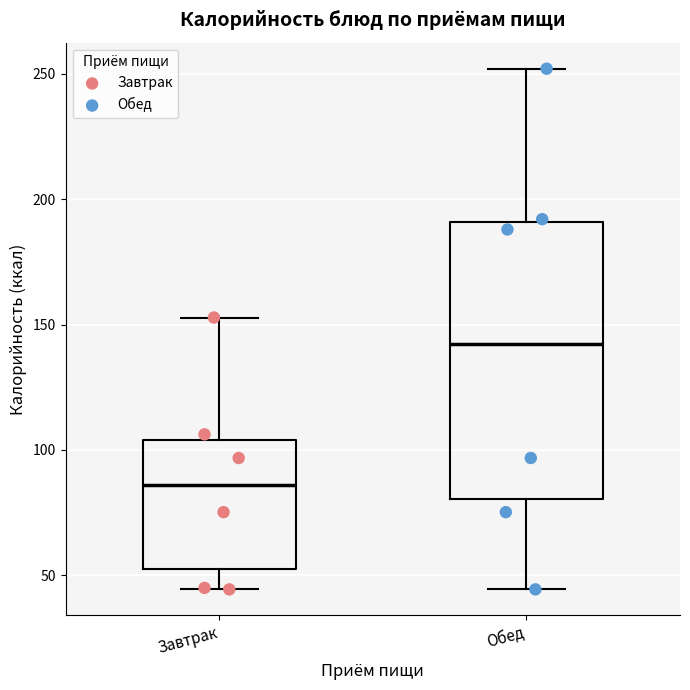

Which box has the highest median line?

Обед